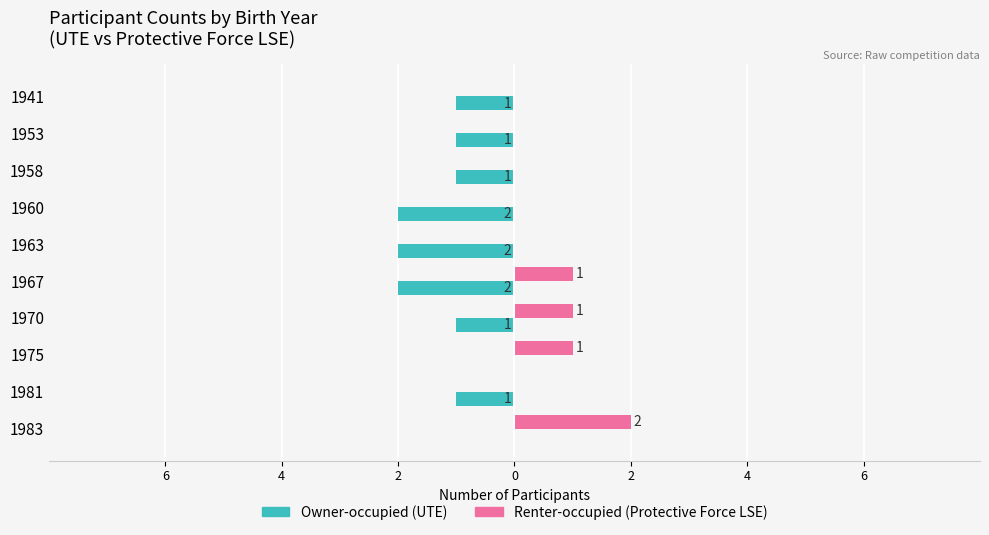

What are all the series names shown in the legend?

Owner-occupied (UTE), Renter-occupied (Protective Force LSE)